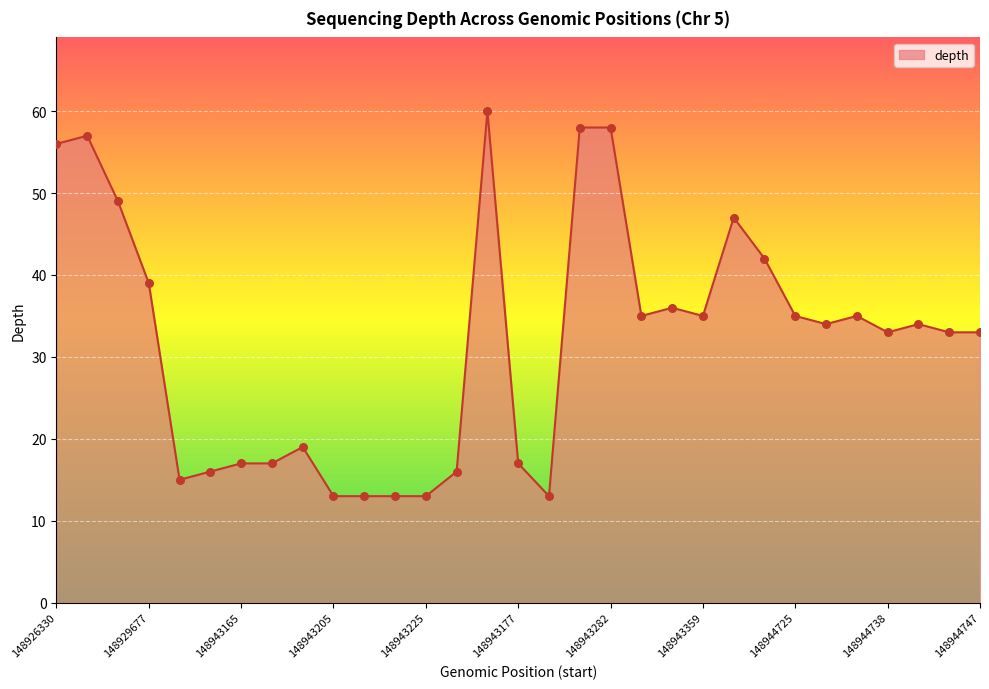

What is the maximum value shown in the chart?

60